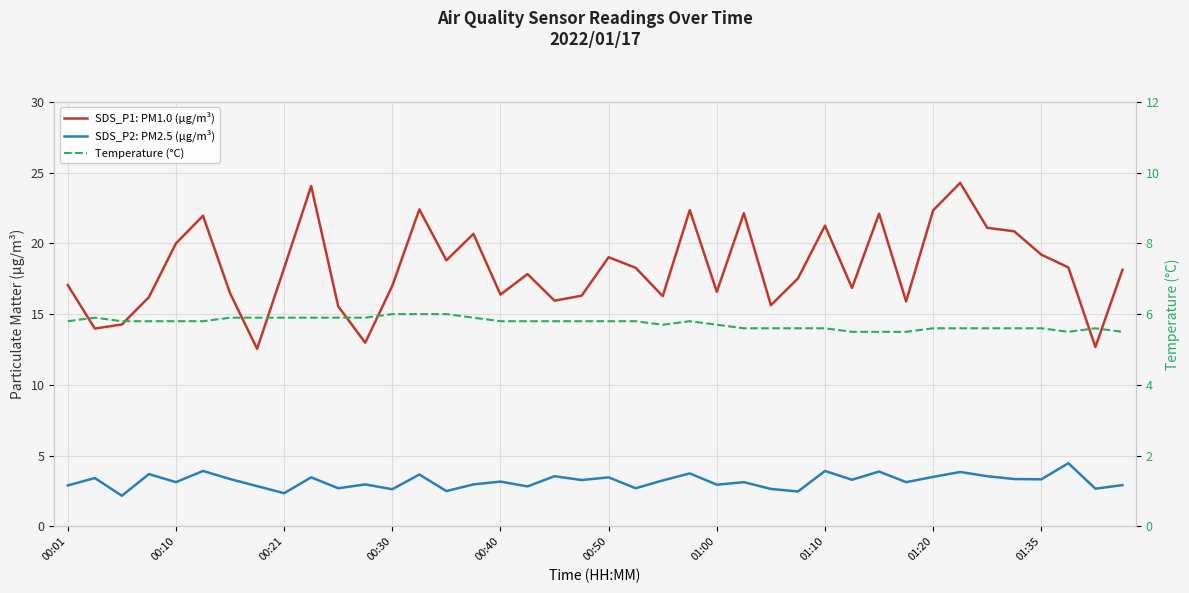

What is the sum of all Temperature (°C) values?

229.7